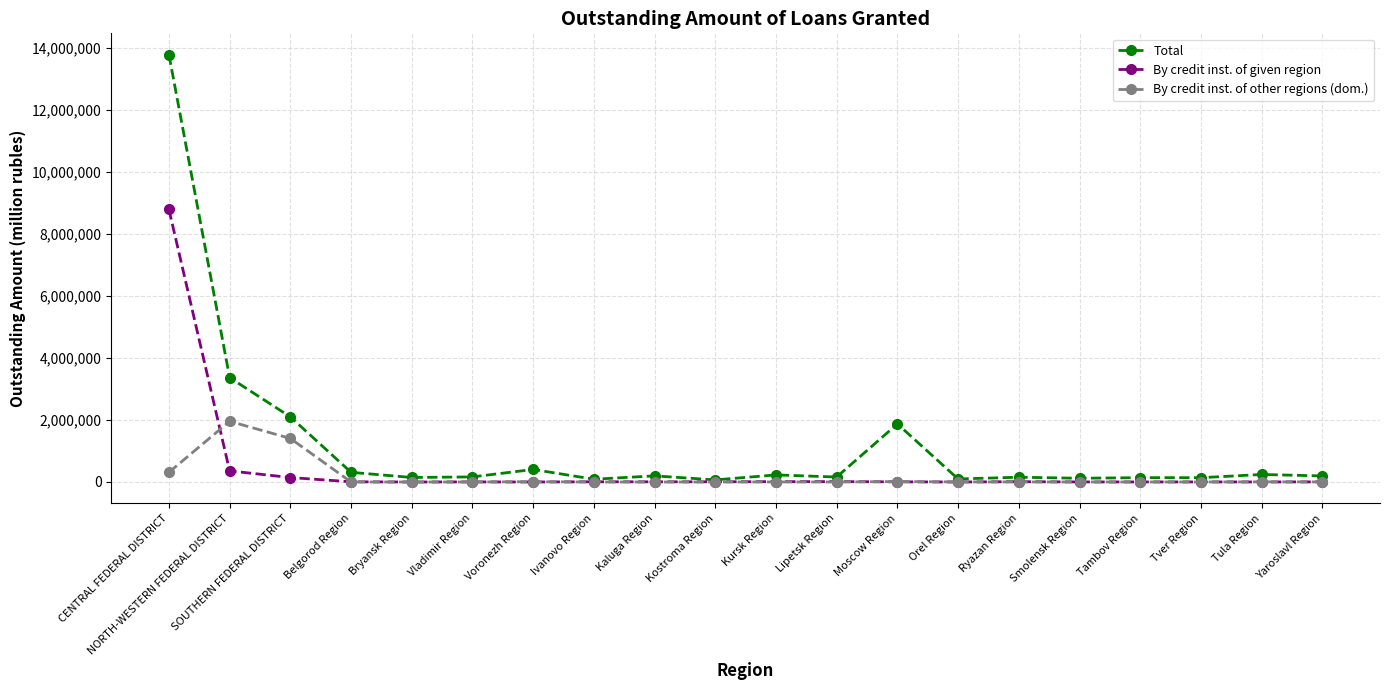

Where is Total nearest to the value 6927961?

NORTH-WESTERN FEDERAL DISTRICT